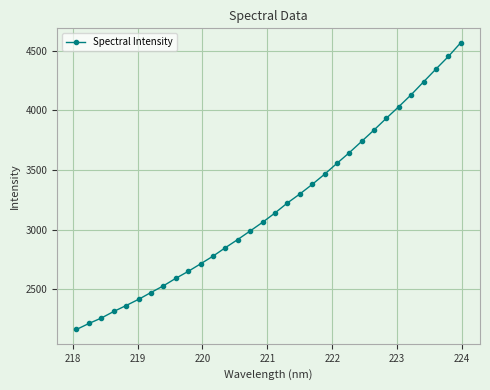

What is the smallest value displayed?

2165.4